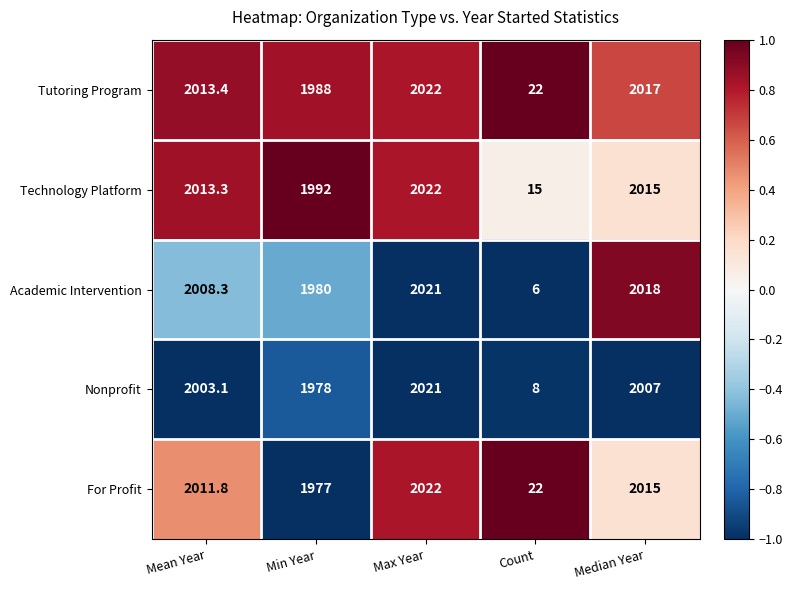

Is it true that For Profit equals 2022.0 at Max Year?

True